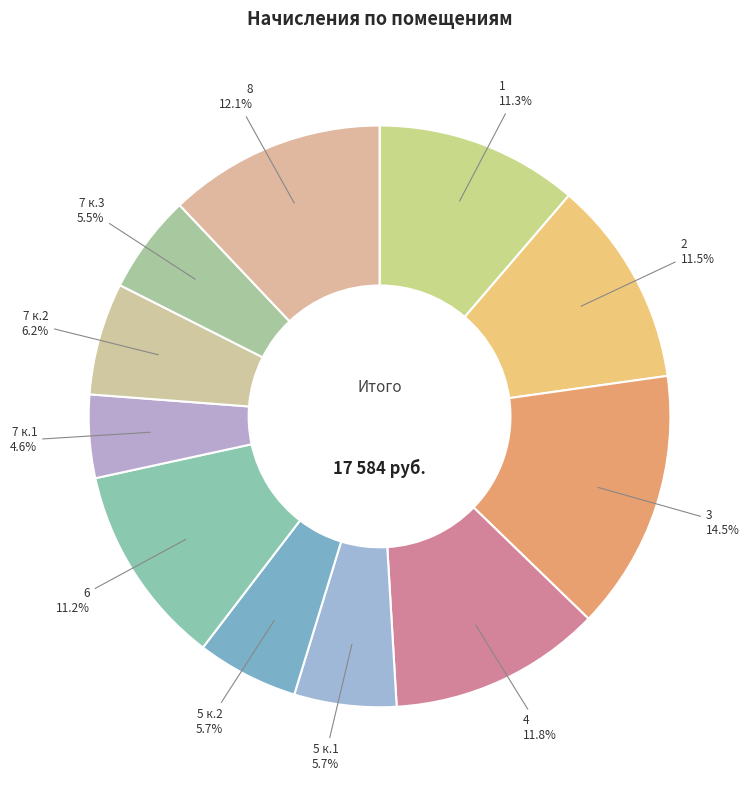

Combined, do 7 к.3 and 5 к.1 account for over 50%?

No